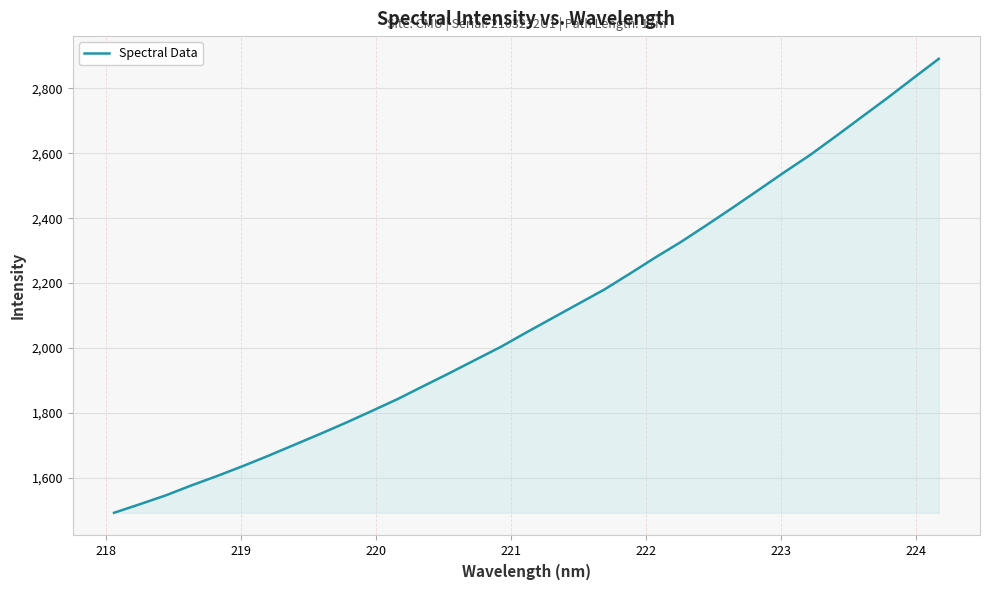

What is the smallest value displayed?

1491.3